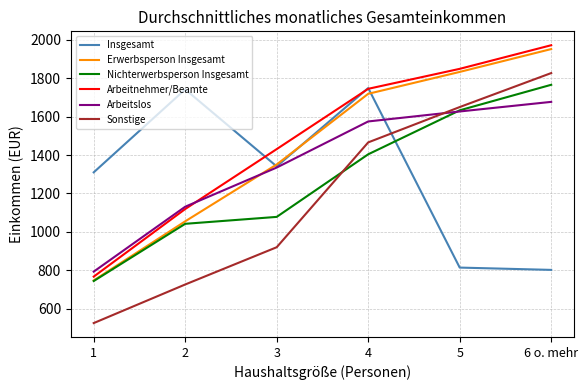

The value of Erwerbsperson Insgesamt at 3 is 1351. True or false?

True